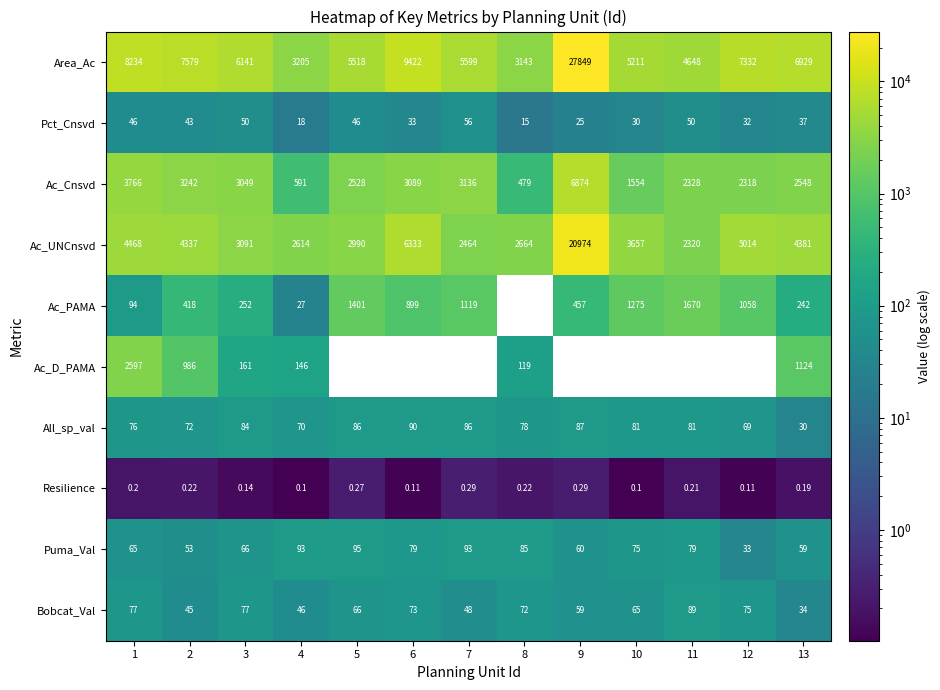

What is the smallest value displayed?

0.1